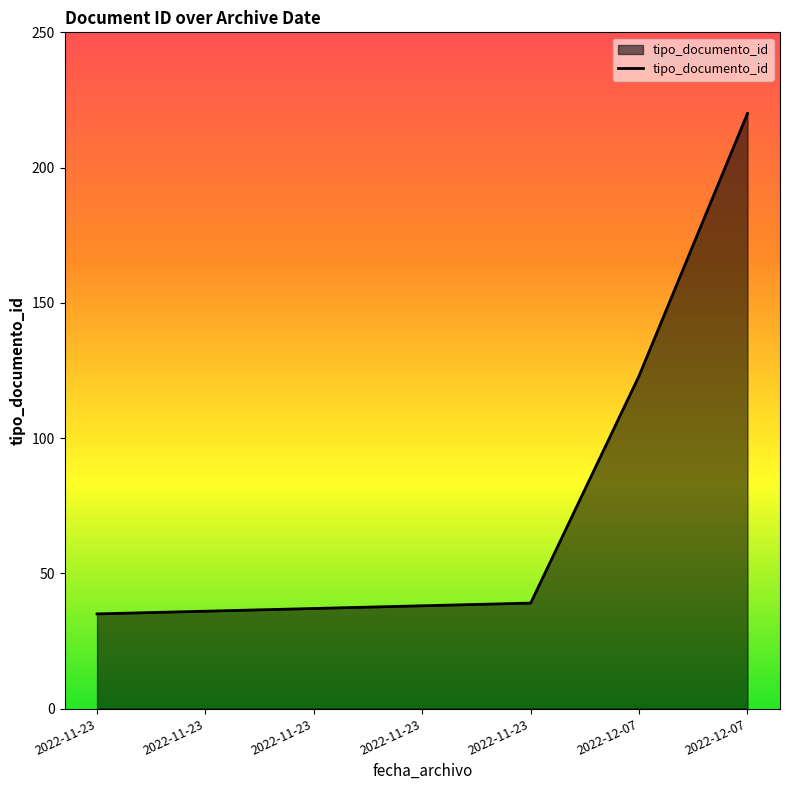

Reading left to right, extract all data points from this chart.

2022-11-23=35	2022-11-23=36	2022-11-23=37	2022-11-23=38	2022-11-23=39	2022-12-07=123	2022-12-07=220